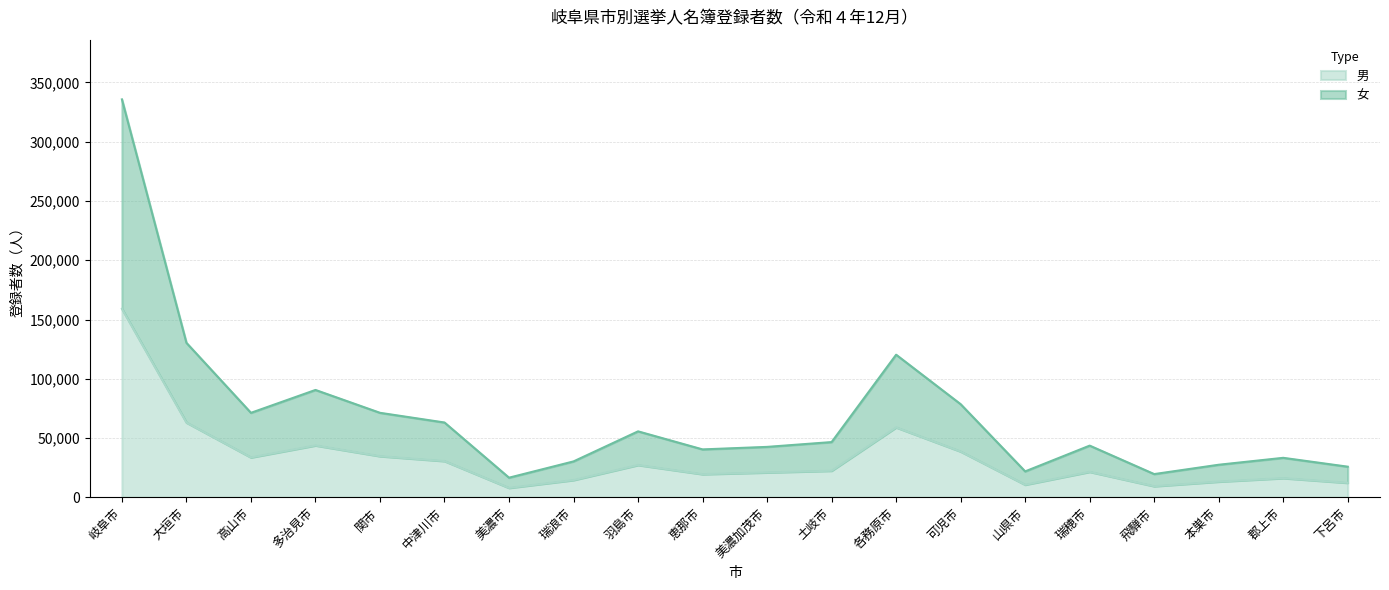

In 女, how many points are higher than both neighbors (excluding endpoints)?

5